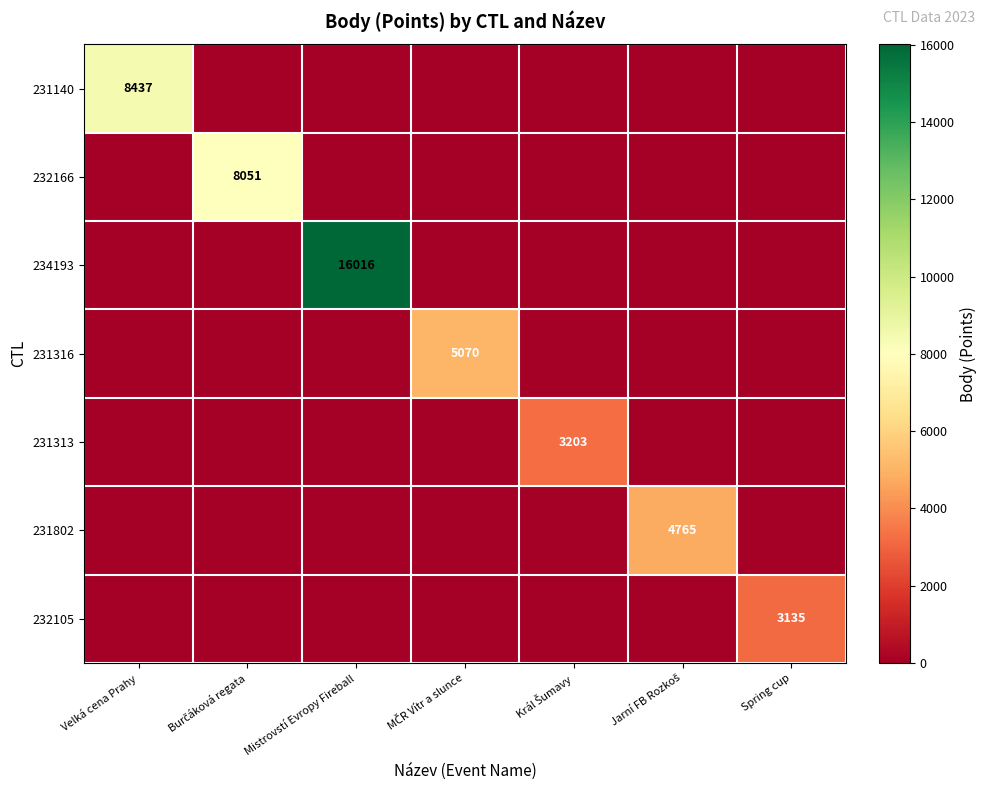

The value of 232105 at Spring cup is 3135. True or false?

True